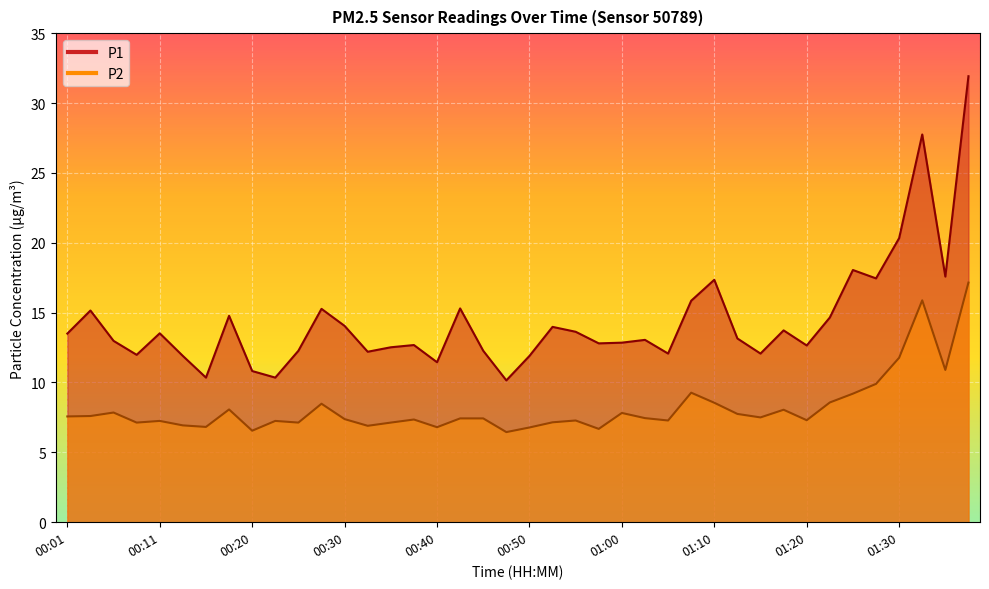

Reading left to right, list all the values displayed in this chart.

P1: 13.5	15.2	13.0	12.0	13.5	11.9	10.3	14.8	10.8	10.3	12.3	15.3	14.1	12.2	12.5	12.7	11.4	15.3	12.3	10.2	11.9	14.0	13.6	12.8	12.8	13.1	12.1	15.8	17.4	13.2	12.1	13.7	12.7	14.7	18.1	17.4	20.3	27.8	17.6	31.9
P2: 7.6	7.6	7.8	7.1	7.2	6.9	6.8	8.1	6.5	7.2	7.1	8.5	7.4	6.9	7.1	7.3	6.8	7.4	7.4	6.5	6.8	7.2	7.3	6.7	7.8	7.5	7.3	9.3	8.6	7.8	7.5	8.1	7.3	8.6	9.2	9.9	11.8	15.9	10.9	17.1